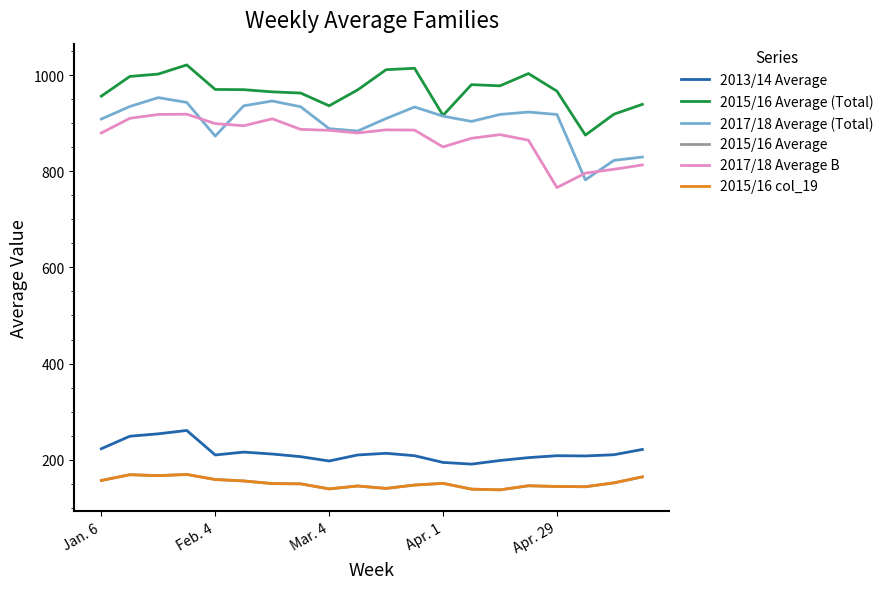

Which series has the largest range (max minus min)?

2017/18 Average (Total)